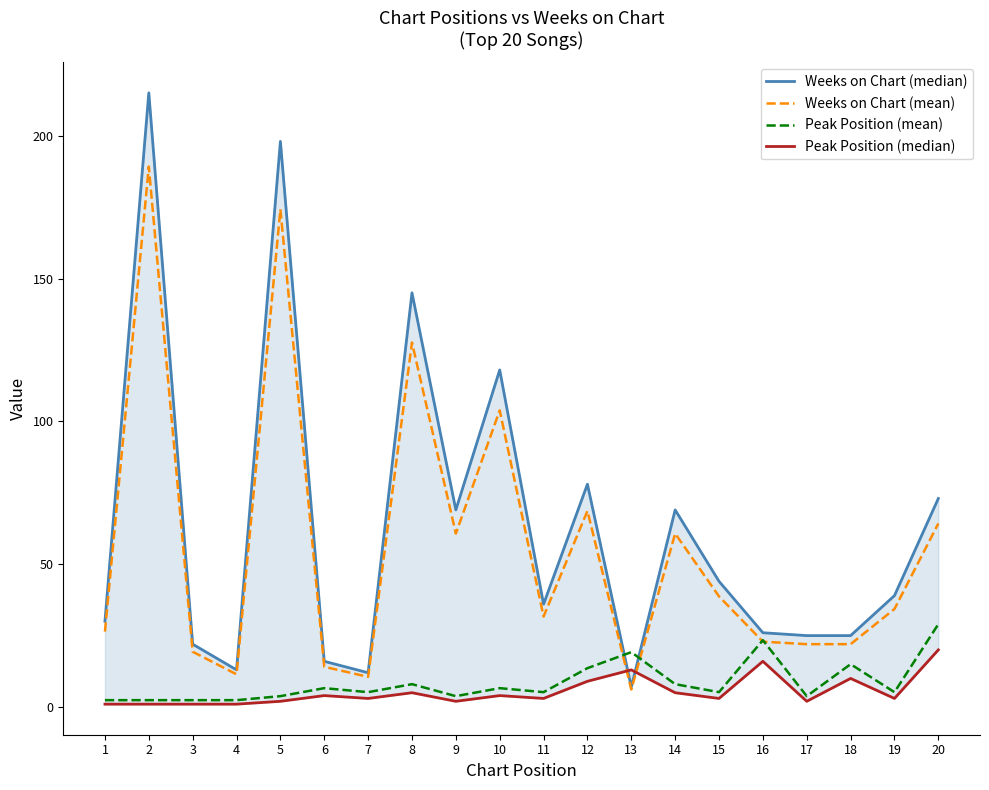

At which label does Weeks on Chart (mean) reach its peak?

2